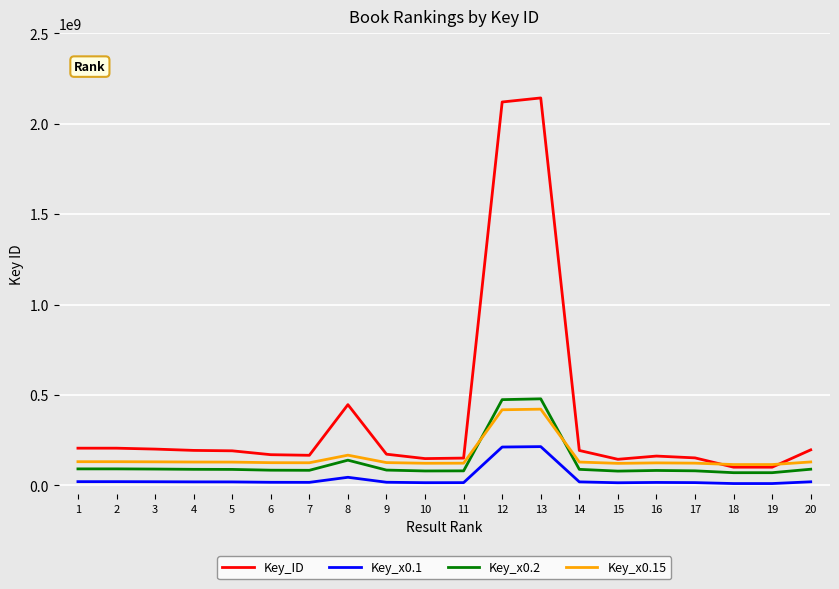

Which series has the largest range (max minus min)?

Key_ID